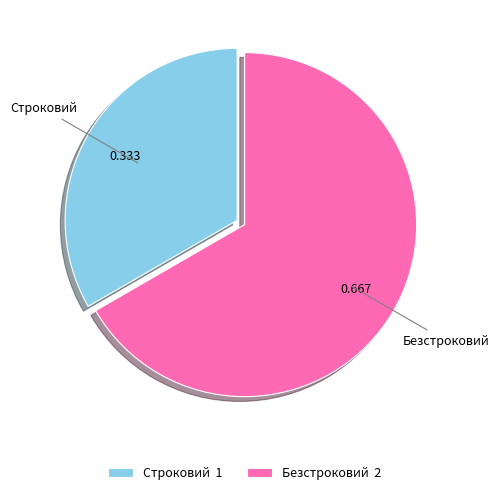

Rank the categories by value from lowest to highest.

Строковий, Безстроковий